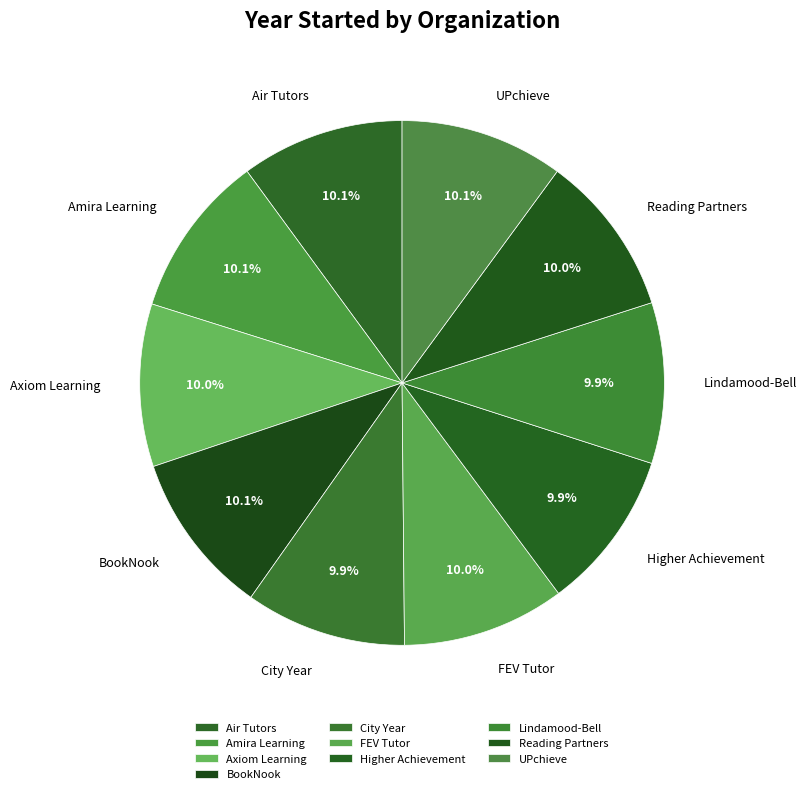

What is the ratio of the value at Axiom Learning to the value at Air Tutors?

1.0